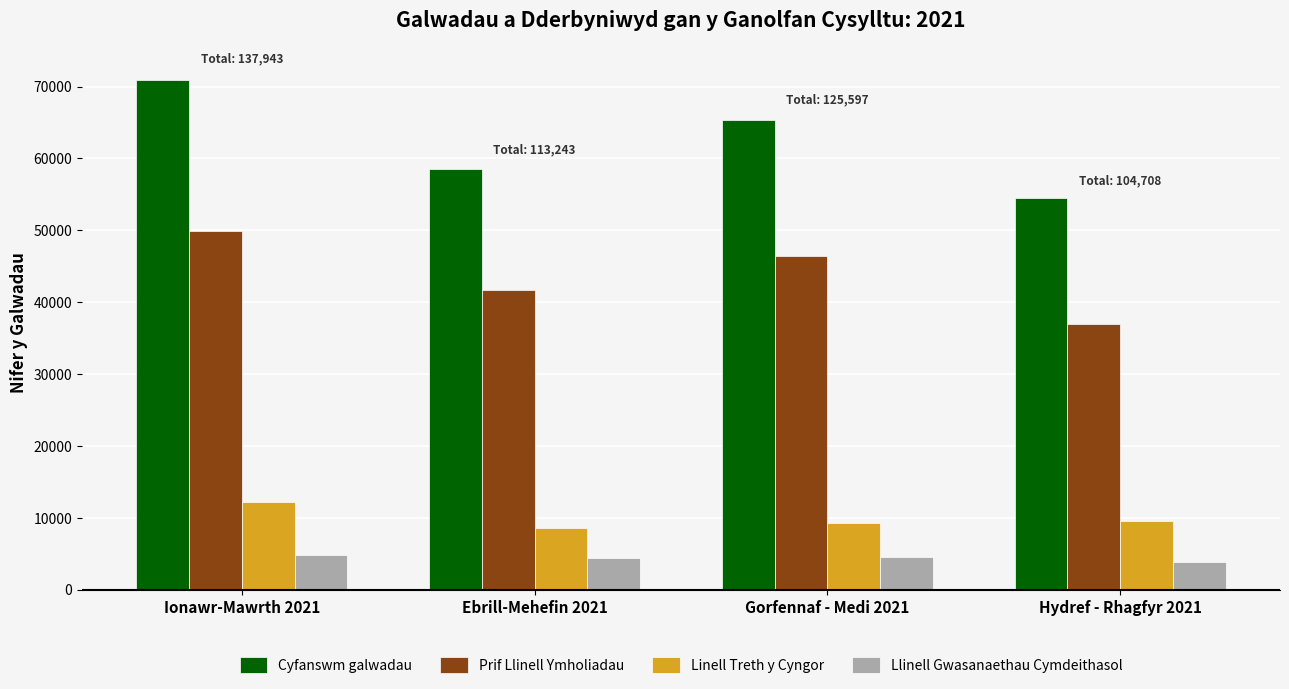

What is the spread (max minus min) of values at Ionawr-Mawrth 2021?

66057